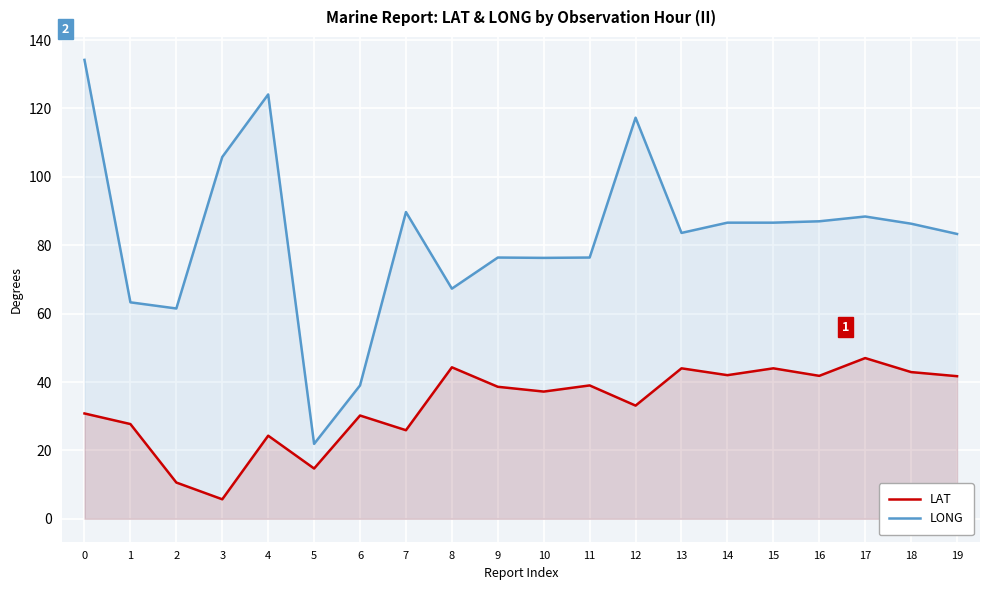

Rank the categories by LAT value from lowest to highest.

3, 2, 5, 4, 7, 1, 6, 0, 12, 10, 9, 11, 19, 16, 14, 18, 13, 15, 8, 17